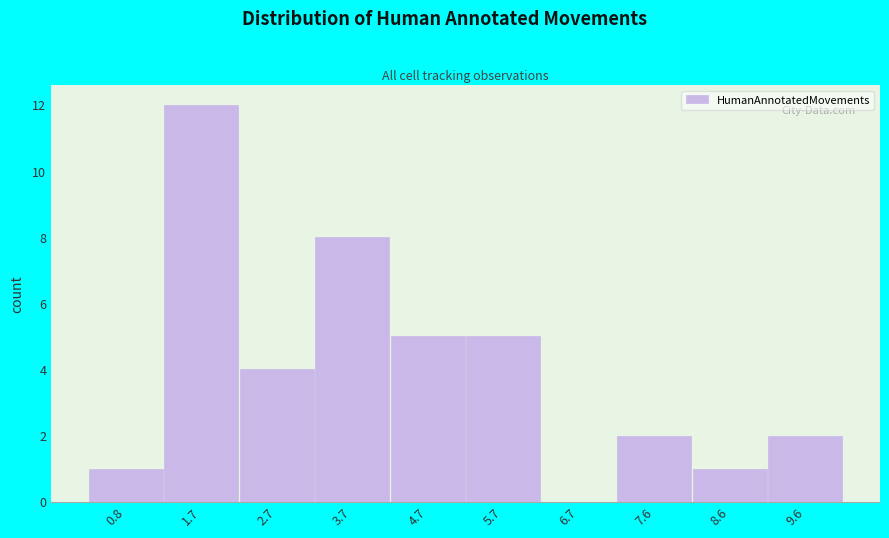

Reading left to right, what are all the values shown in this chart?

0.8=1	1.7=12	2.7=4	3.7=8	4.7=5	5.7=5	6.7=0	7.6=2	8.6=1	9.6=2